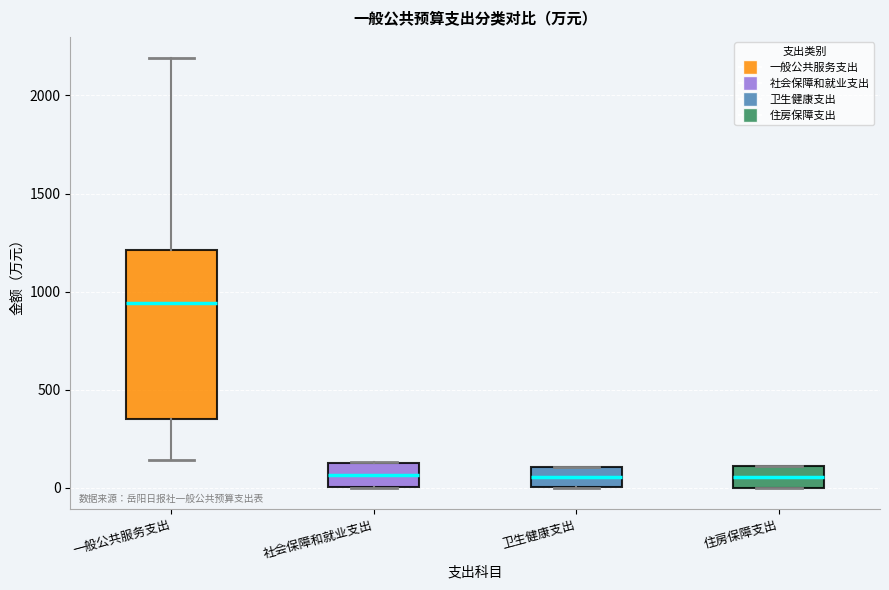

Where does the median line of the box for 住房保障支出 sit on the y-axis? The values are not printed on the chart, so give them approximately, as read against the axis.

50